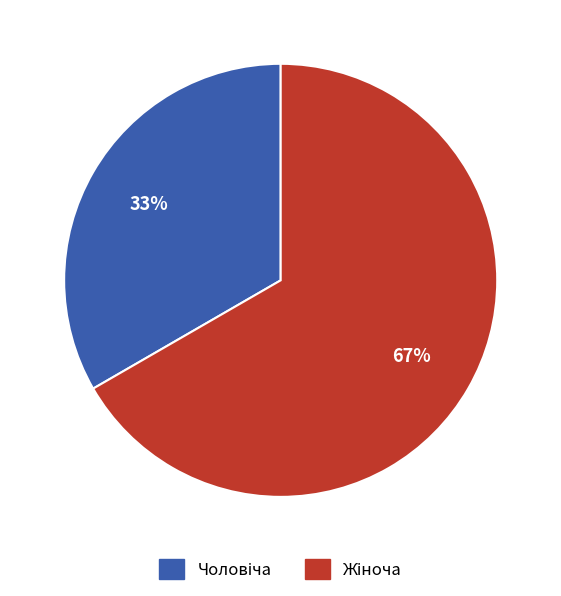

Is there any slice that represents more than half of the pie?

Yes